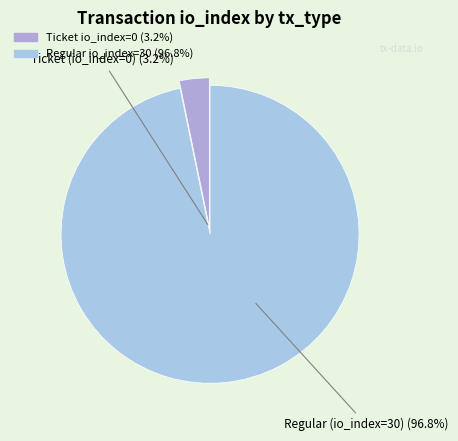

What is the change in value from Ticket (io_index=0) to Regular (io_index=30)?

+30